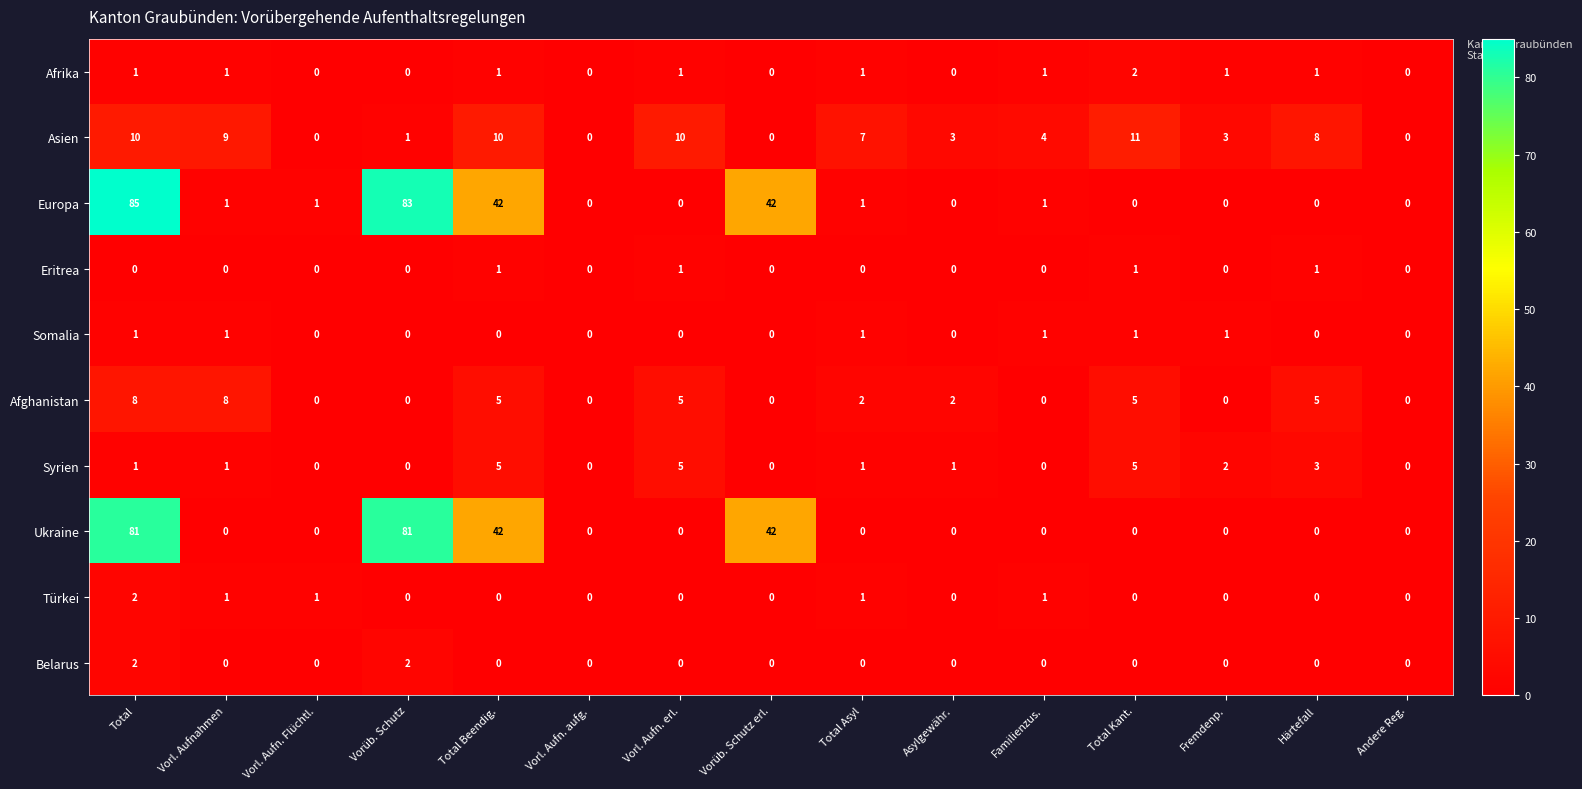

Which series changed the most between Vorl. Aufnahmen and Familienzus.?

Afghanistan